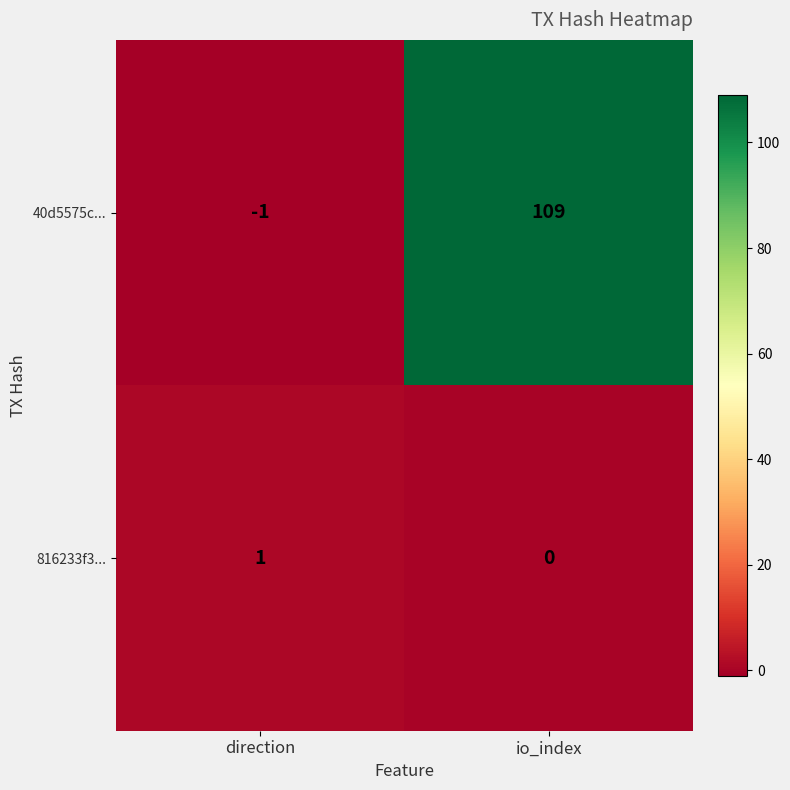

List the series in order of their peak value, lowest first.

816233f3..., 40d5575c...